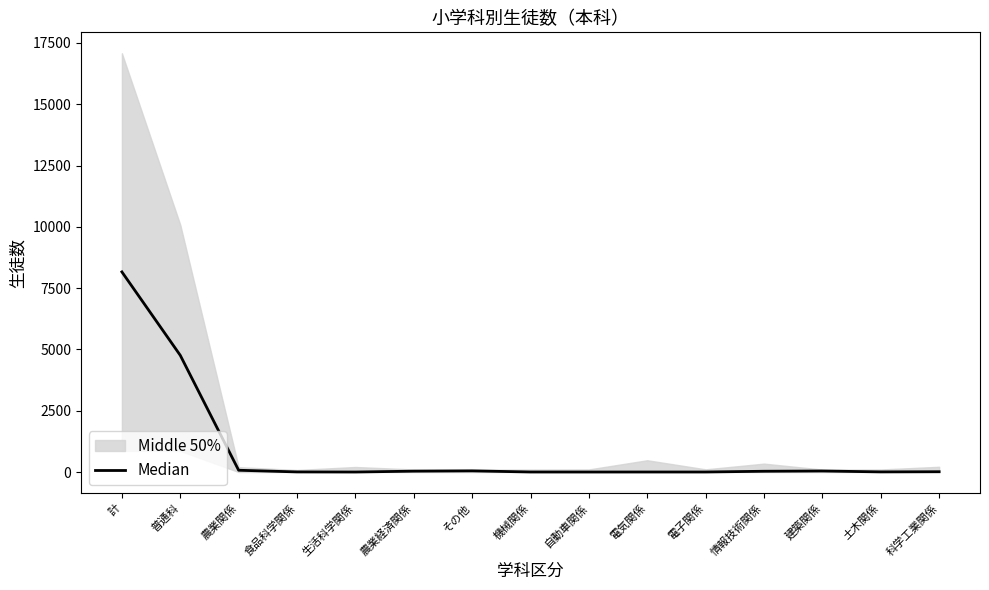

Read the value at 建築関係.

42